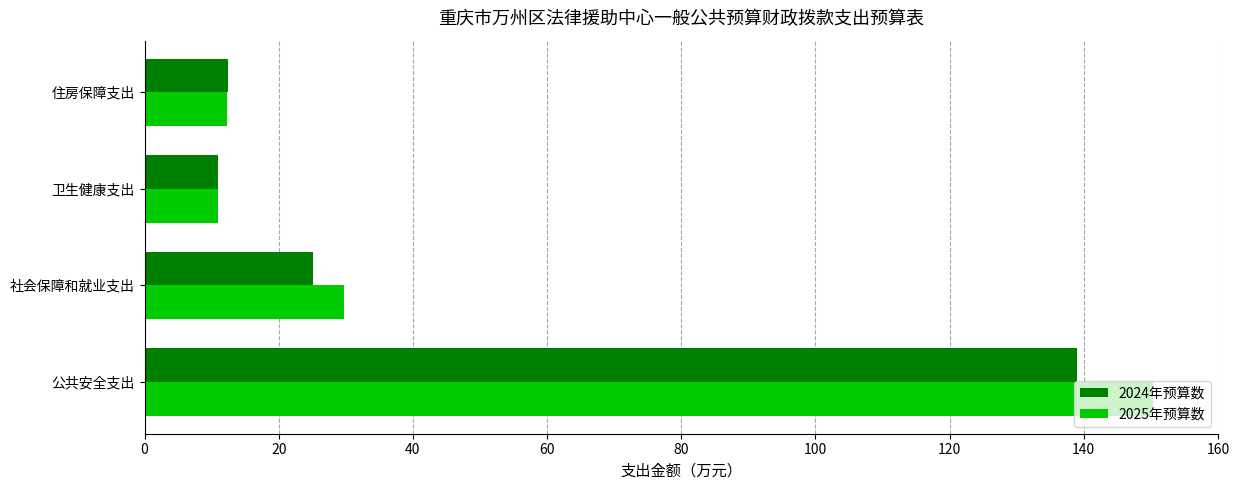

What is the difference between the 2024年预算数 values at 公共安全支出 and 住房保障支出?

126.5